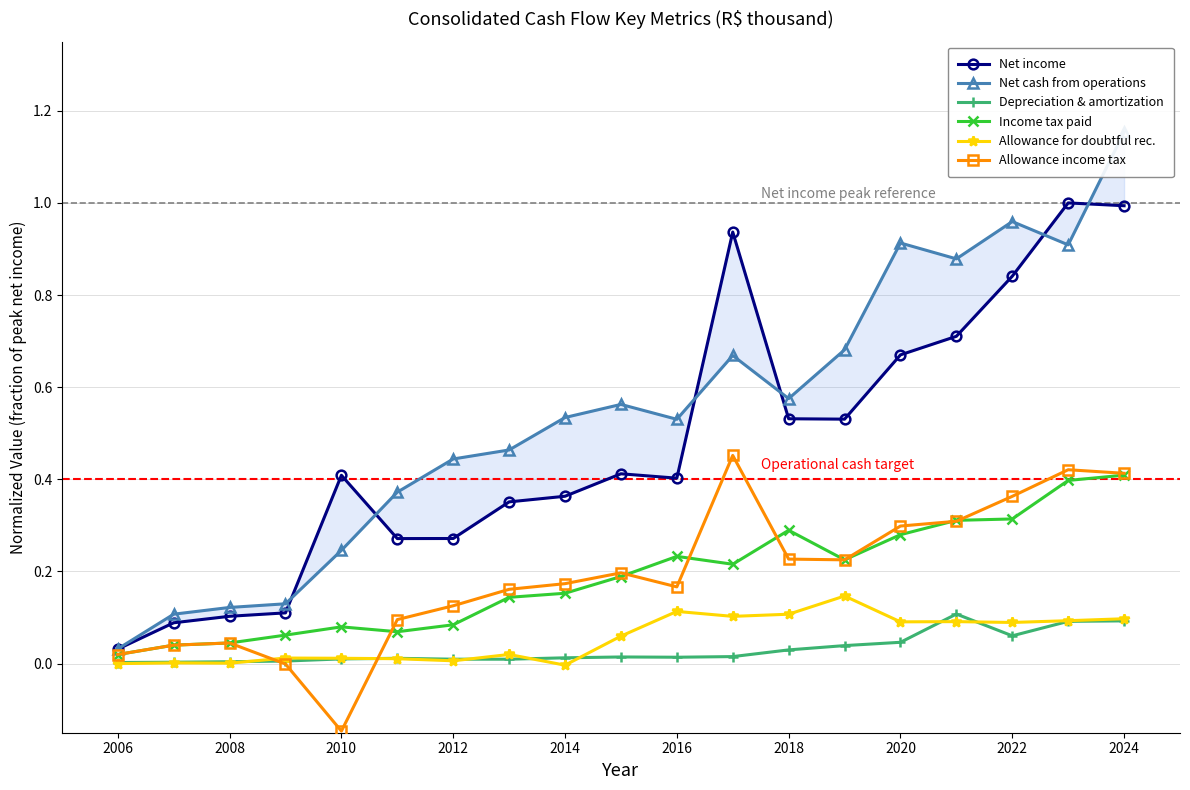

True or false: Allowance for doubtful rec. has a value of 0.1 at 2006.

False